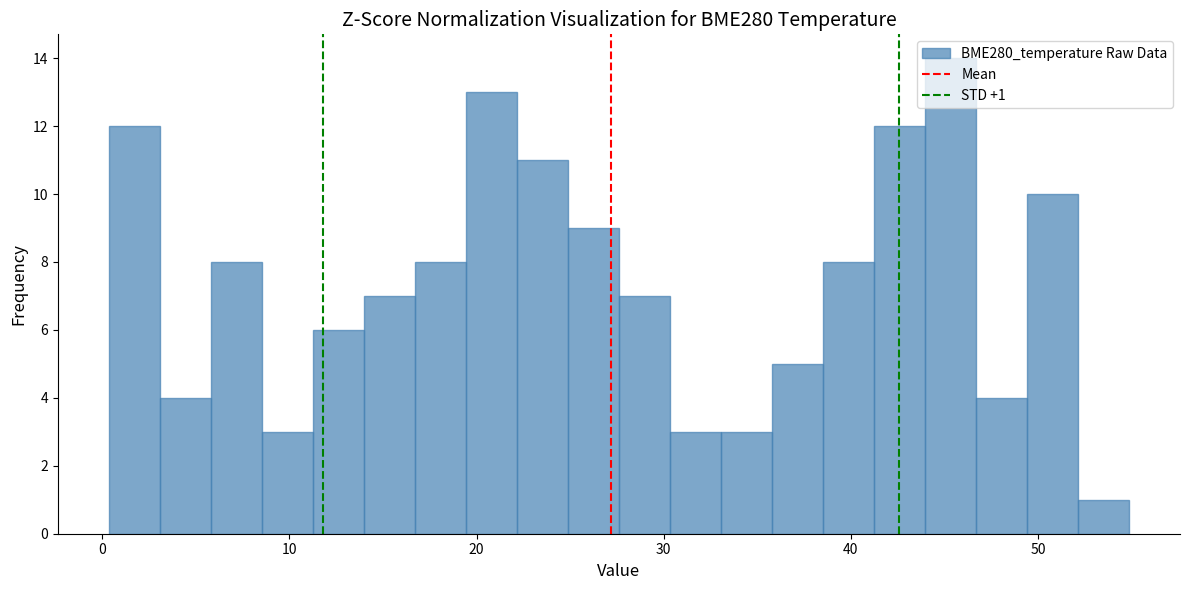

Read against the x-axis, roughly where is the centre of the tallest bar?

45